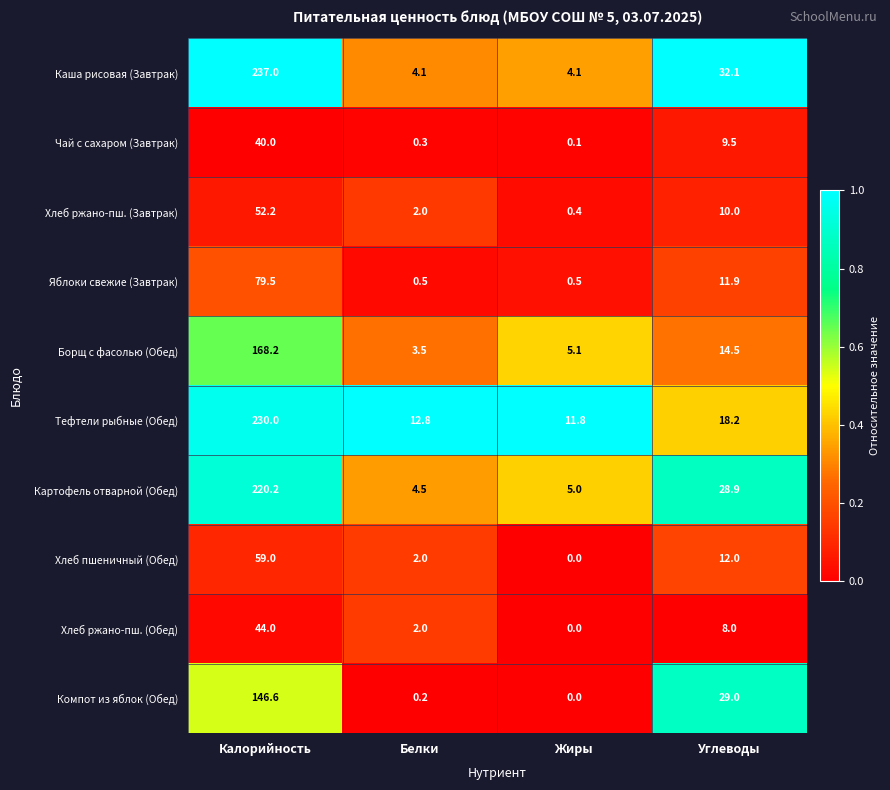

Which series changed the most between Калорийность and Жиры?

Каша рисовая (Завтрак)